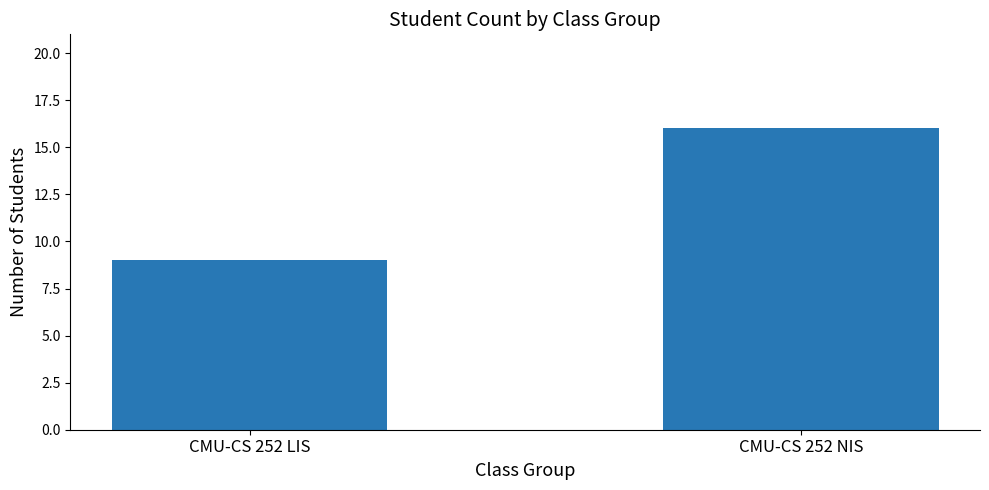

List the labels in order of value, largest first.

CMU-CS 252 NIS, CMU-CS 252 LIS